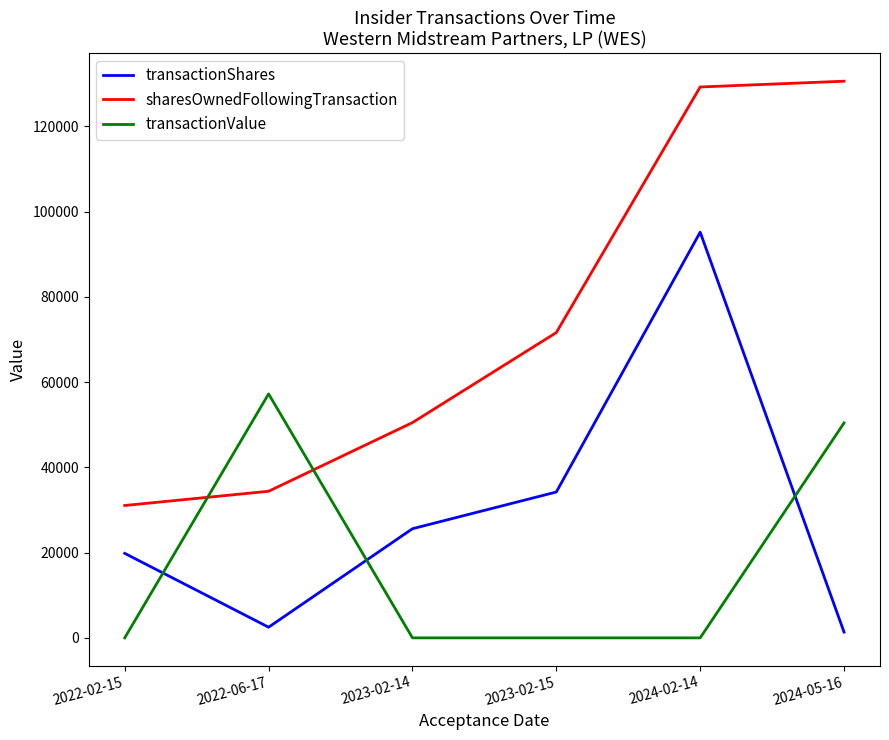

Reading right to left, transcribe all the data shown in this chart.

transactionShares: 2024-05-16=1354	2024-02-14=95201	2023-02-15=34225	2023-02-14=25612	2022-06-17=2500	2022-02-15=19830
sharesOwnedFollowingTransaction: 2024-05-16=130625	2024-02-14=129271	2023-02-15=71637	2023-02-14=50512	2022-06-17=34400	2022-02-15=31064
transactionValue: 2024-05-16=50430	2024-02-14=0	2023-02-15=0	2023-02-14=0	2022-06-17=57250	2022-02-15=0